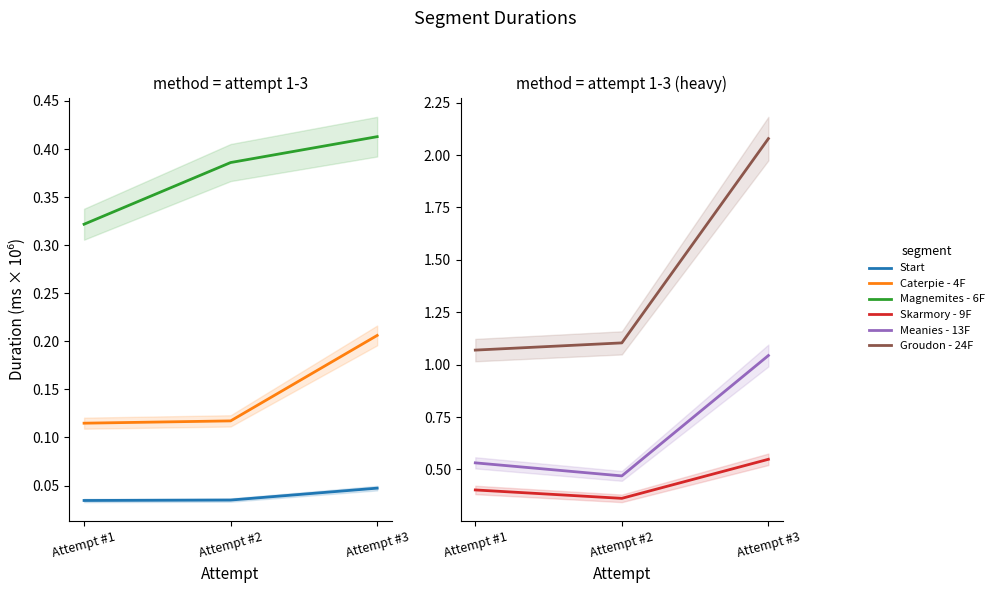

What is the approximate value of Magnemites - 6F at Attempt #2?

0.4